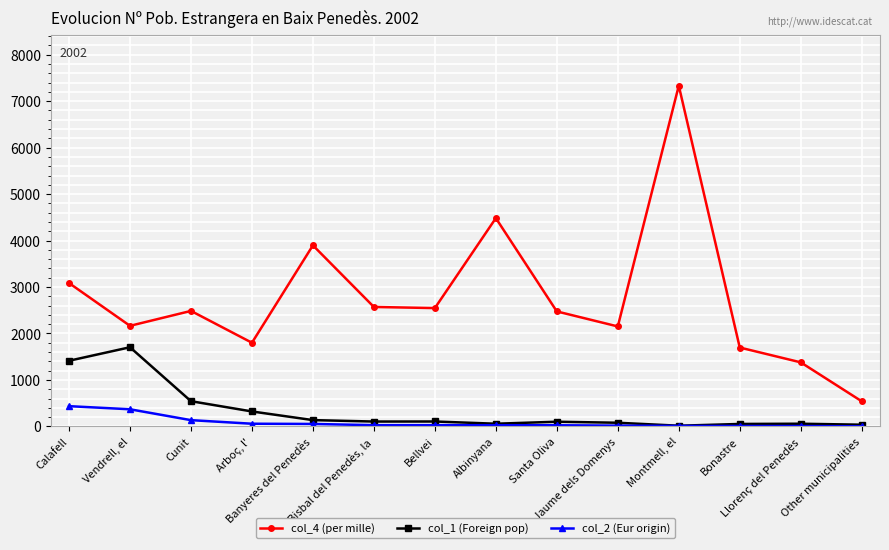

Which series has the largest total across all categories?

col_4 (per mille)